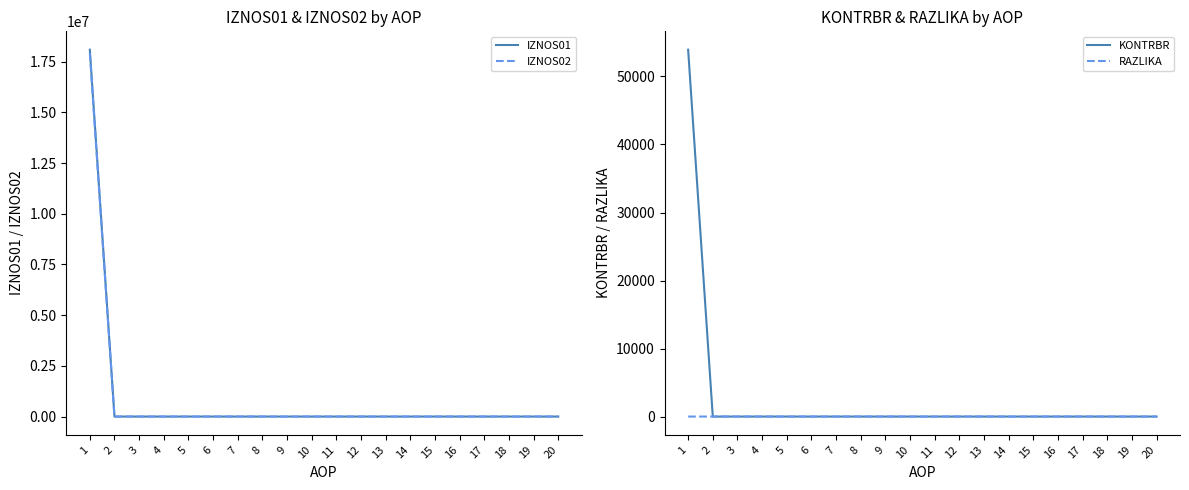

Which series changed the most between 2 and 7?

IZNOS01